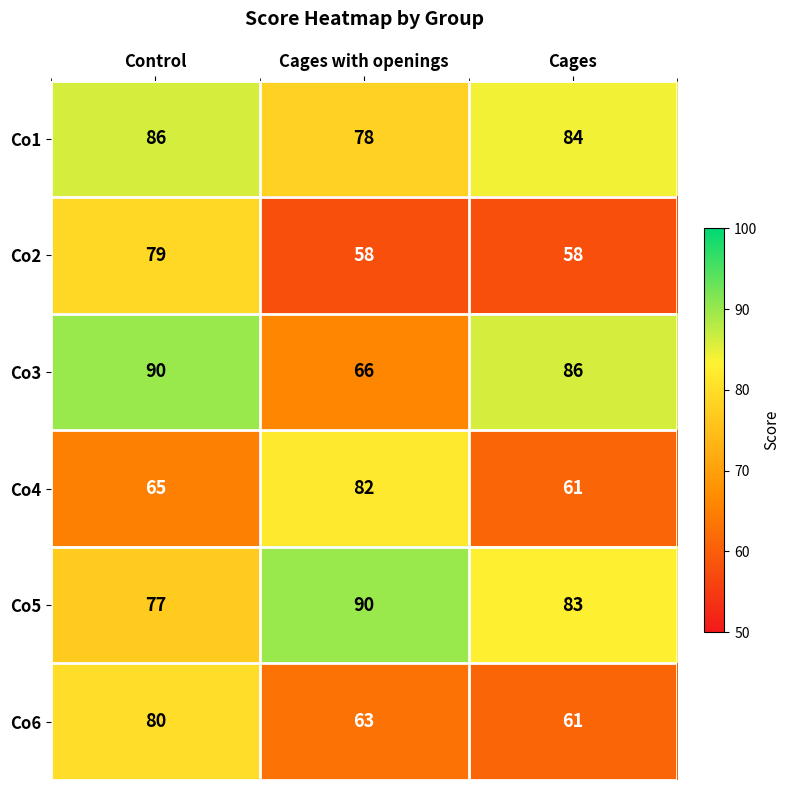

What is the lowest value of the Co6 series?

61